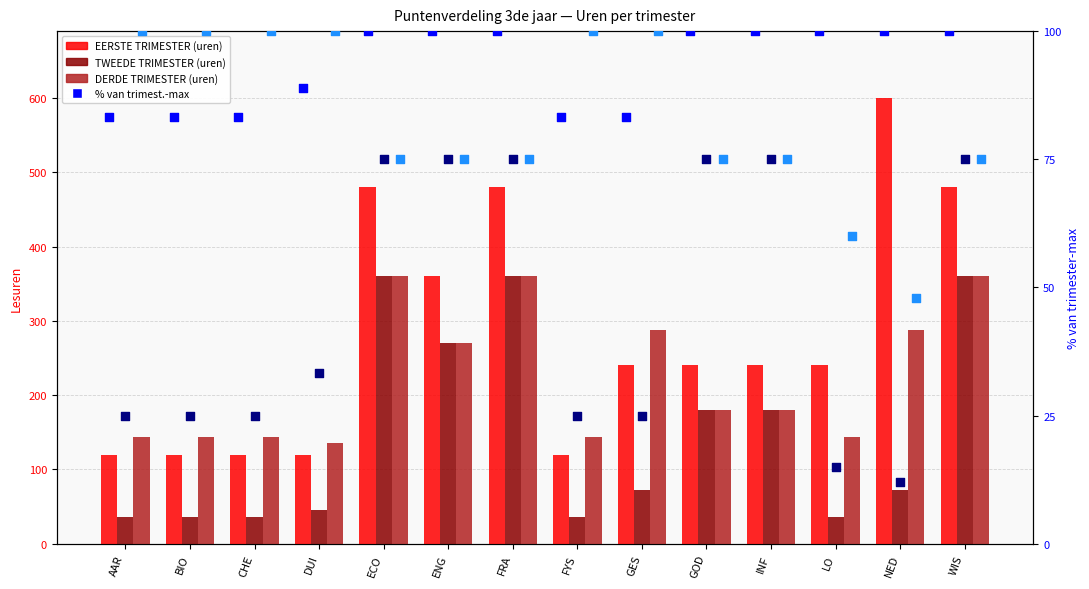

At which category is the sum across all series the highest?

ECO